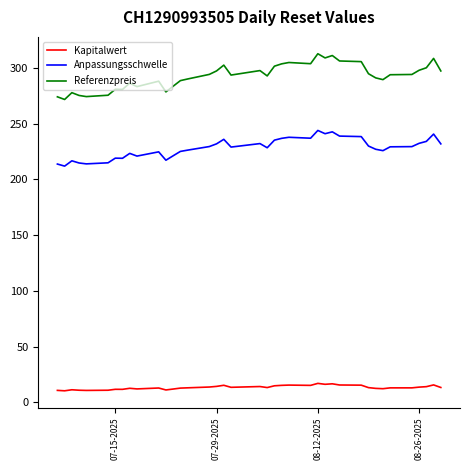

Which series has the widest spread of values?

Referenzpreis